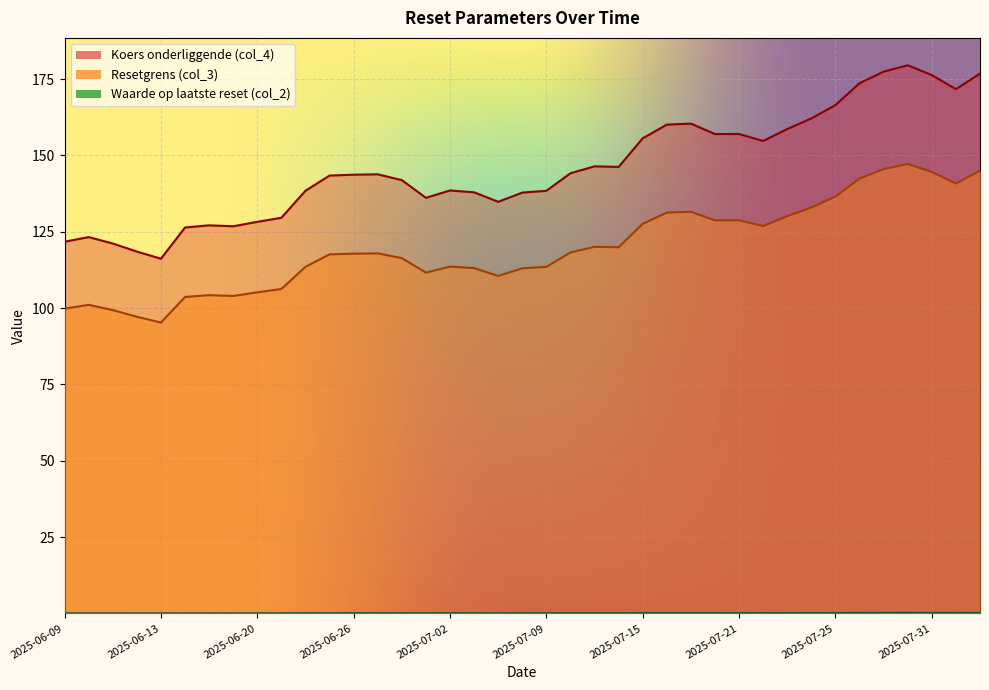

How many values in the Resetgrens (col_3) series exceed 117?

21